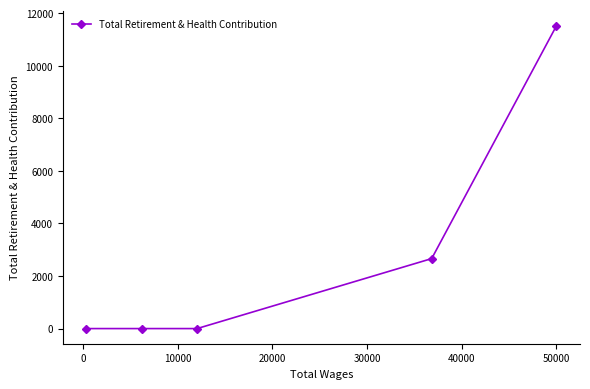

What is the average value?

2837